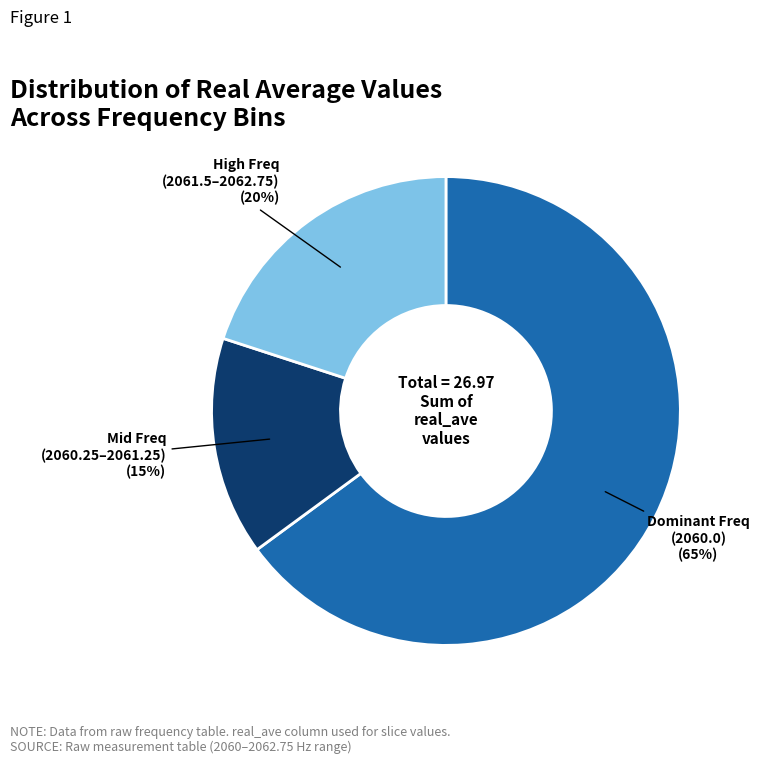

Is the sum of Dominant Freq (2060.0) (65%) and High Freq (2061.5–2062.75) (20%) greater than half?

Yes